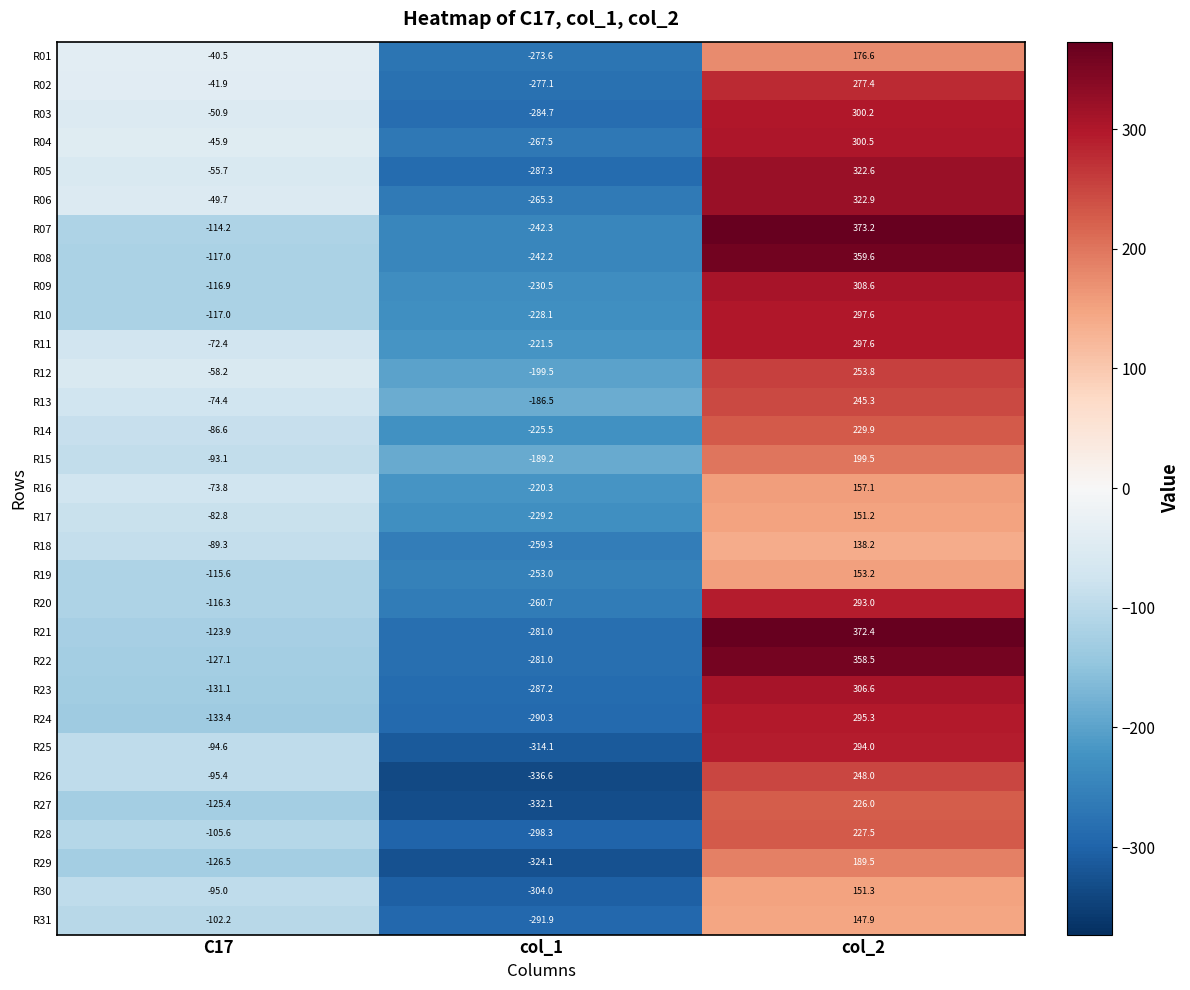

List the labels in order of R16 value, smallest first.

col_1, C17, col_2